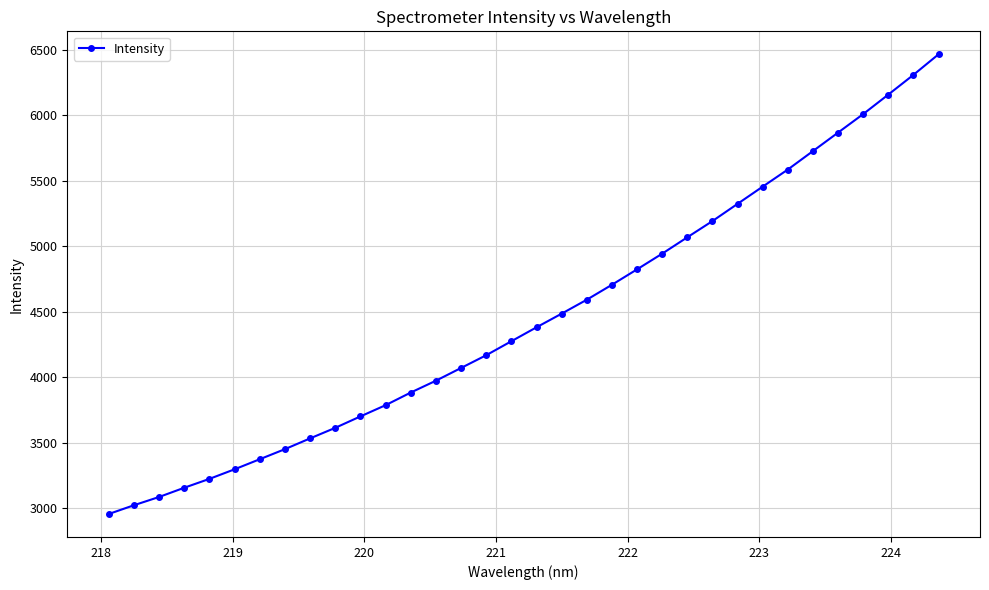

What is the maximum value shown in the chart?

6466.2